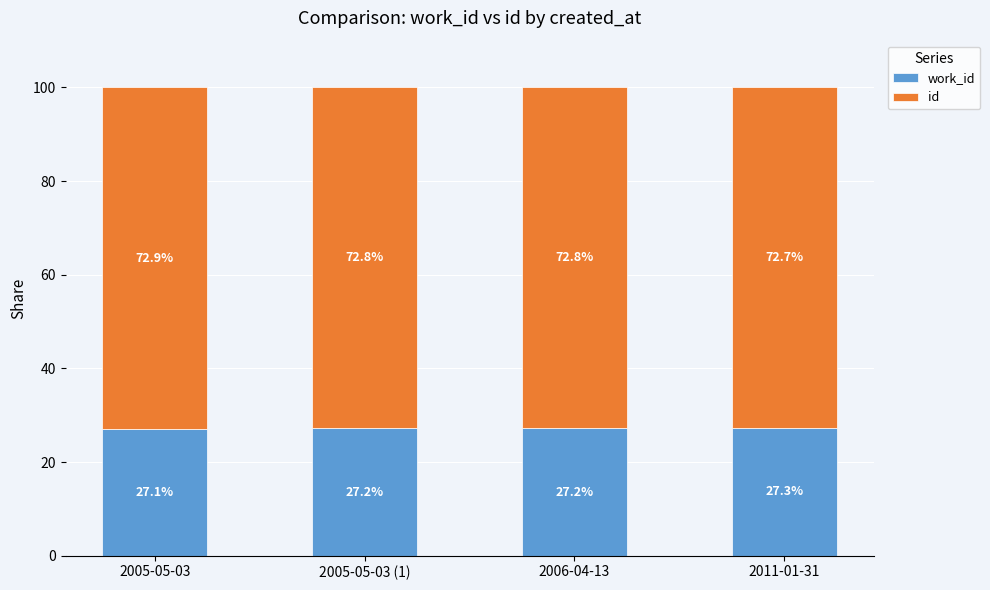

What is the total value across all series at 2005-05-03 (1)?

100.0